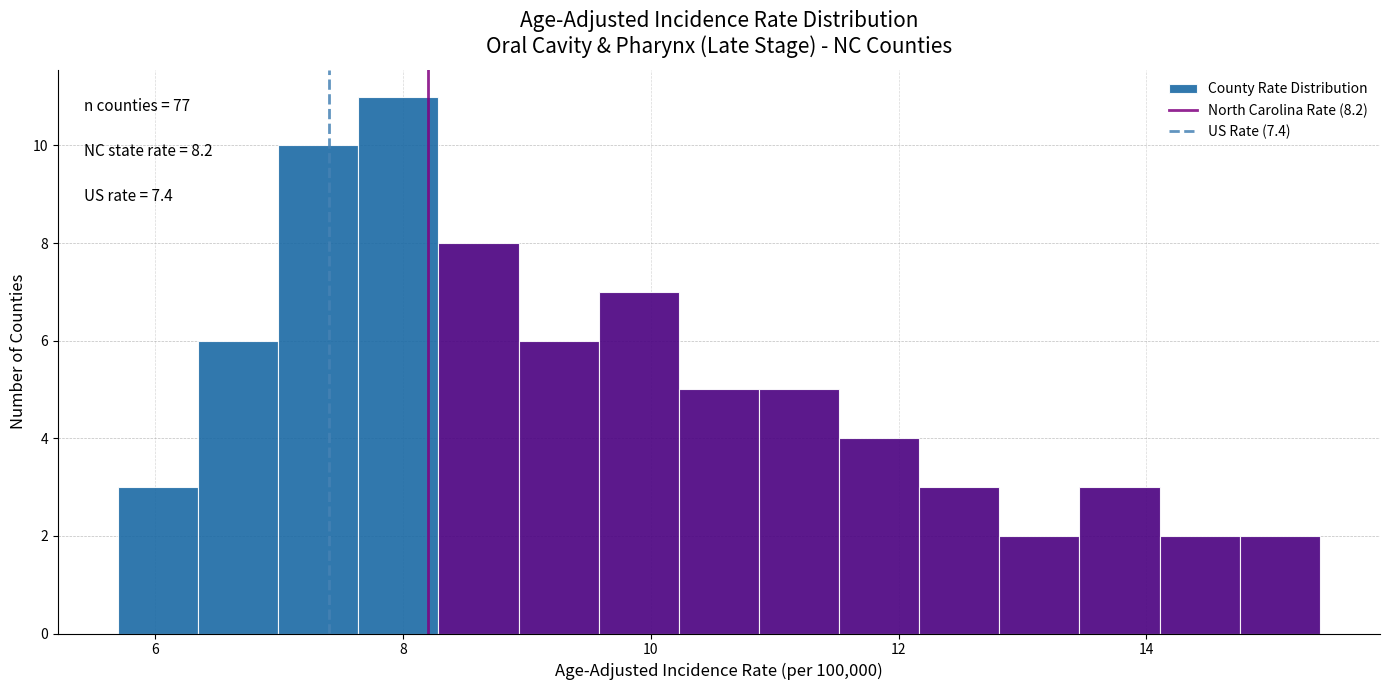

Around what value on the x-axis is the tallest bar? Give the approximate position of its centre, as read against the axis.

8.0